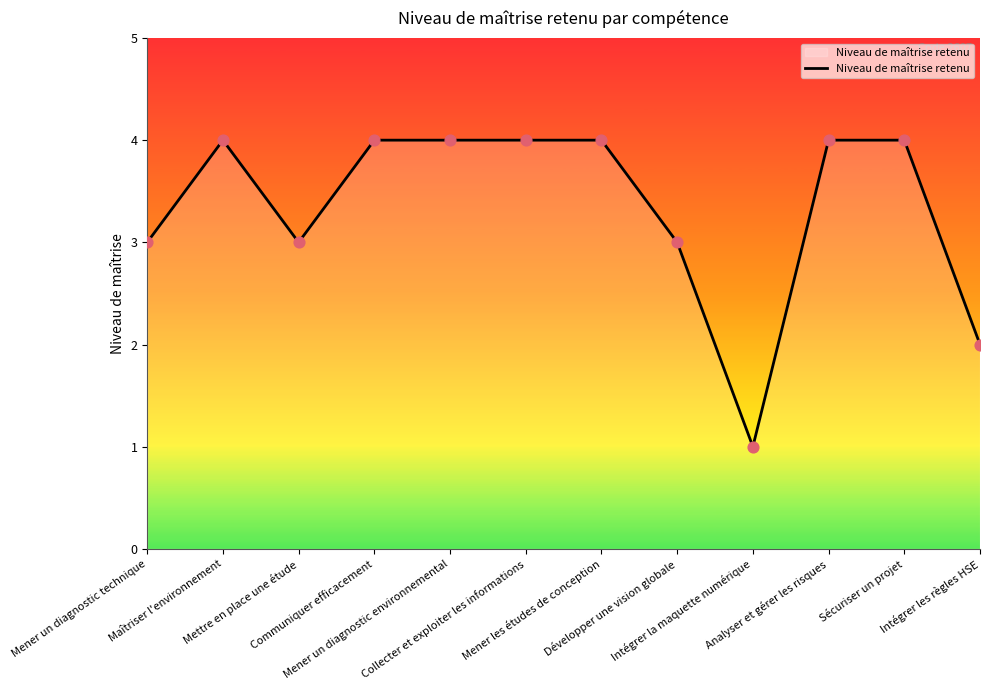

Which has a higher value, Communiquer efficacement or Mettre en place une étude?

Communiquer efficacement